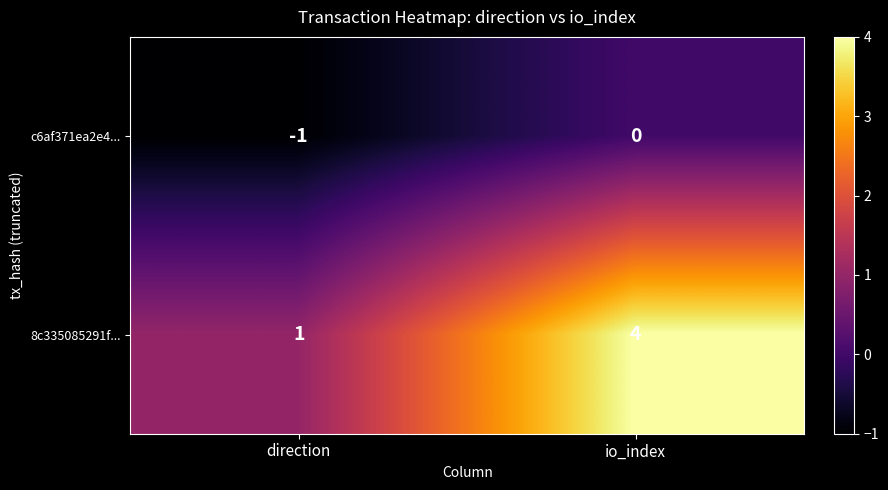

What is the greatest value displayed?

4